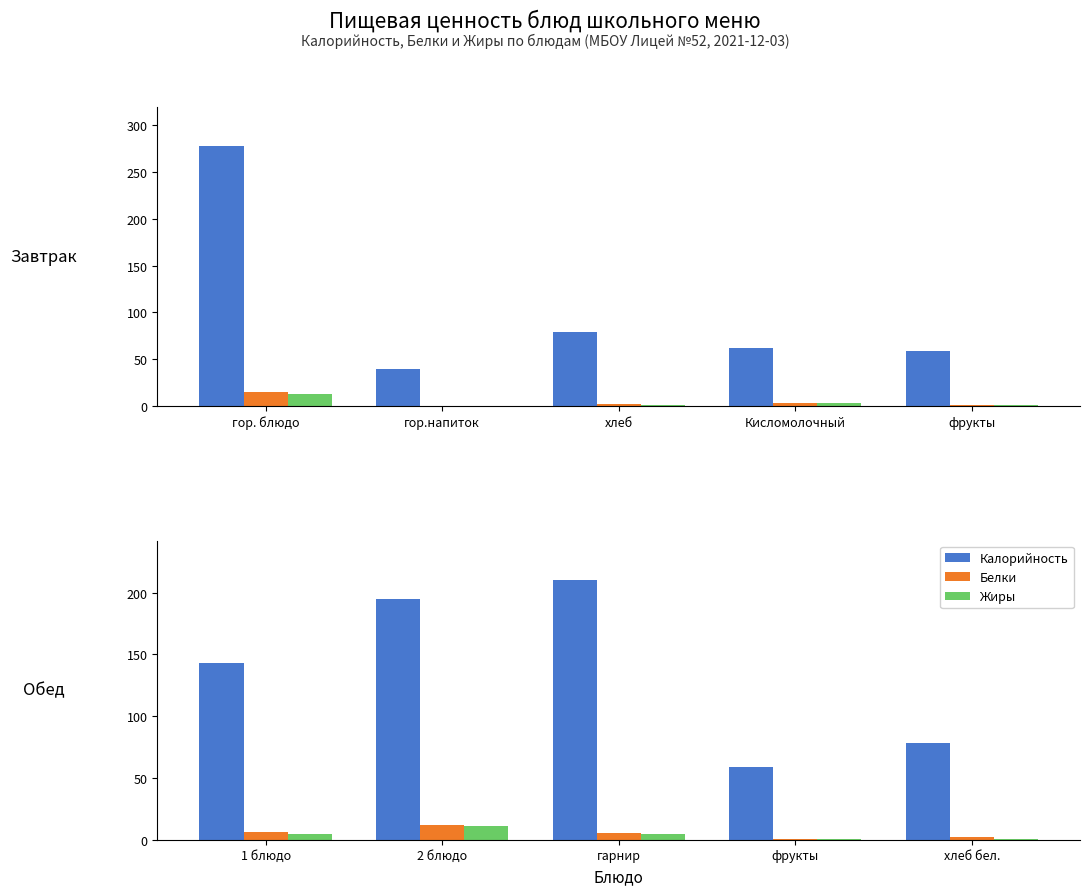

Which series changed the most between 1 блюдо and фрукты?

Калорийность